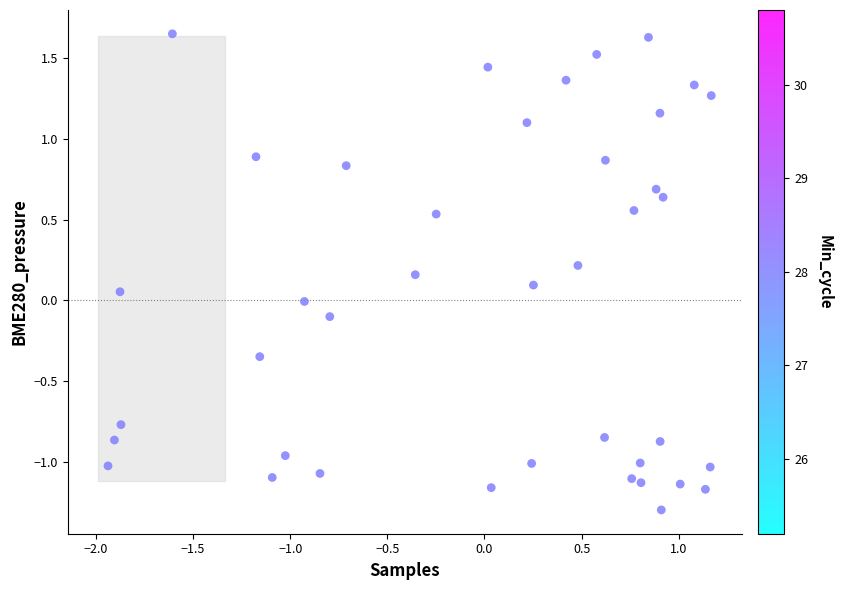

What is the range of Y values (max minus min)?

3.0